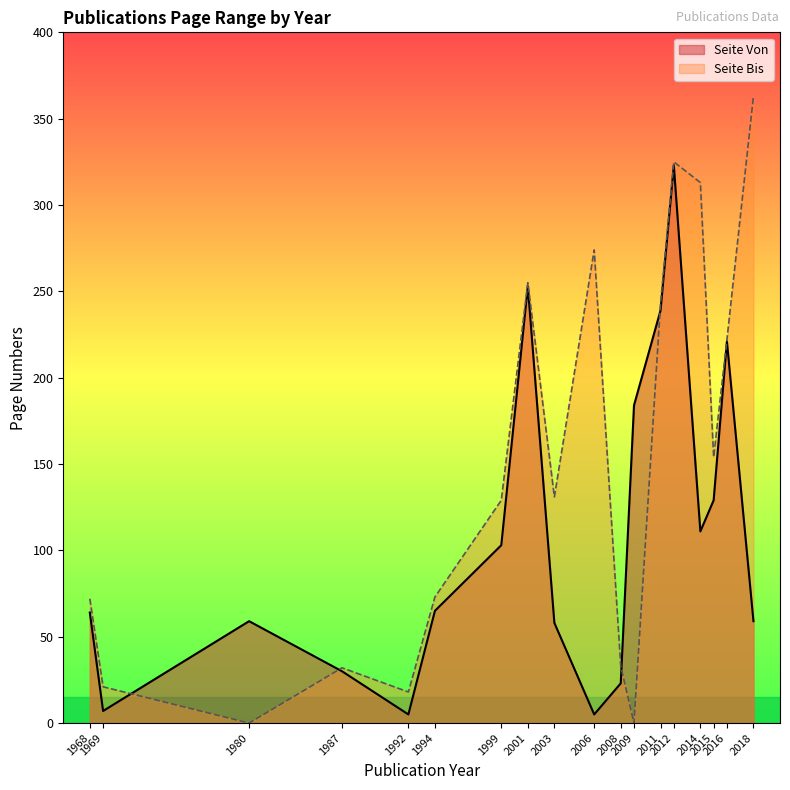

Which series has the largest range (max minus min)?

Seite Bis